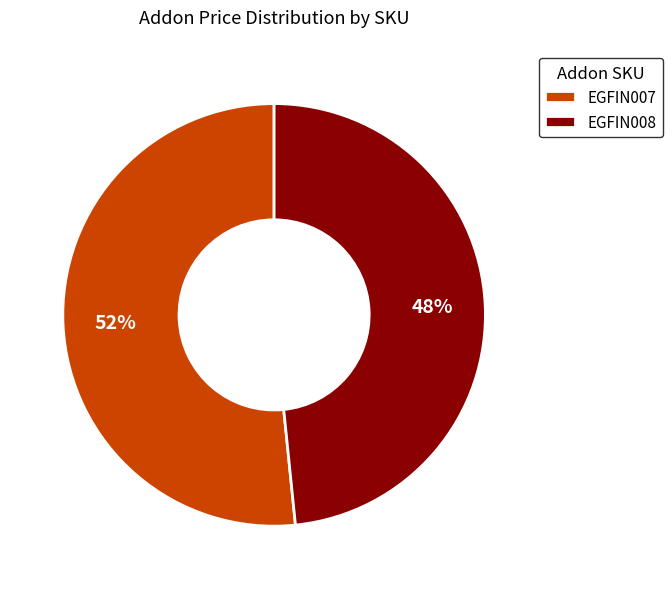

Is the sum of EGFIN008 and EGFIN007 greater than half?

Yes